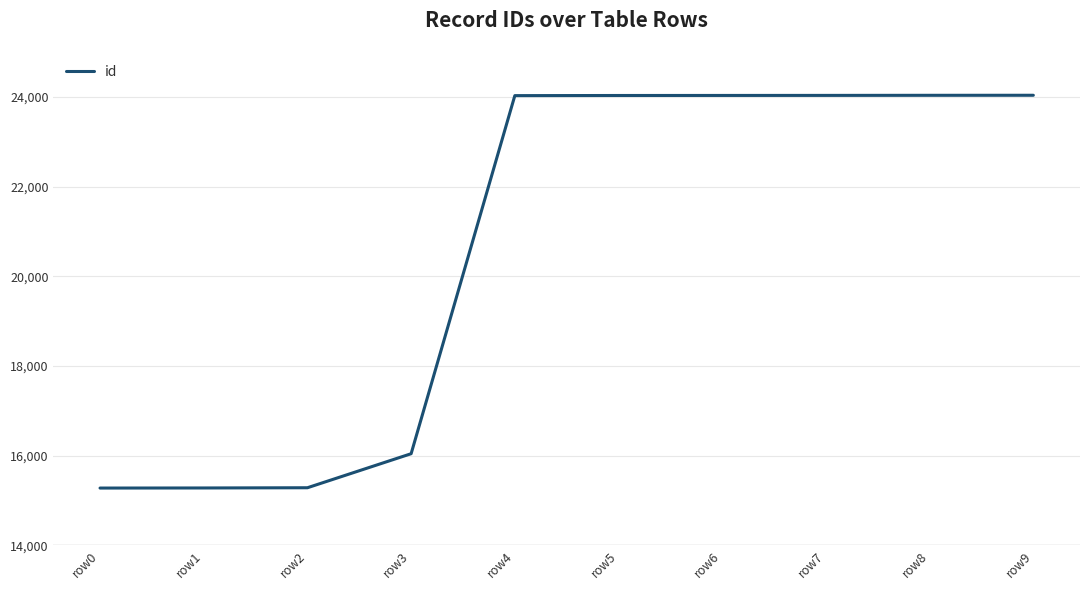

Is it true that the value at row1 is 6055?

False